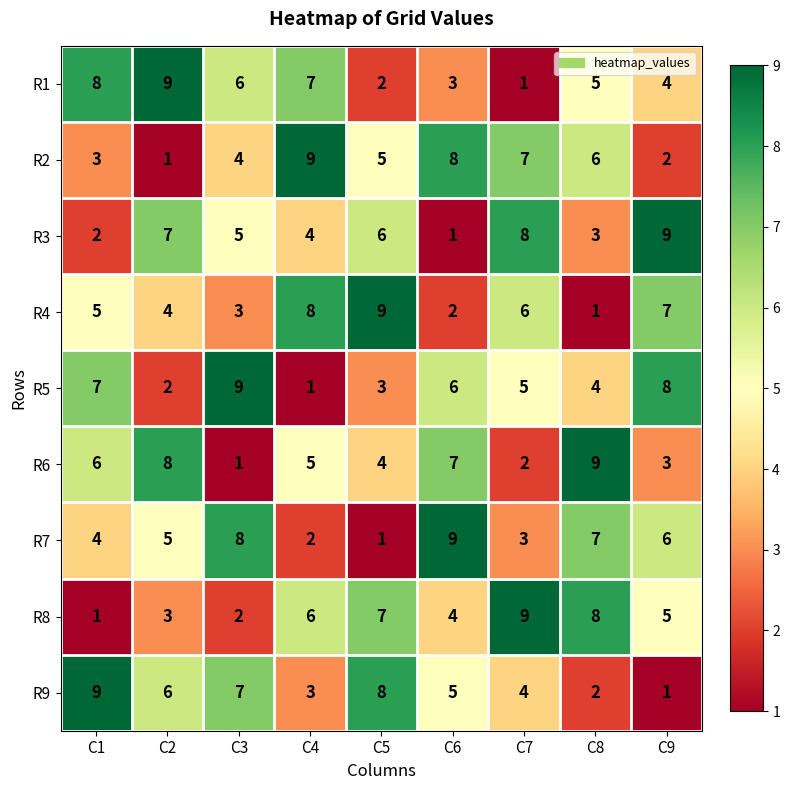

What is the difference between the maximum and minimum values in the R1 series?

8